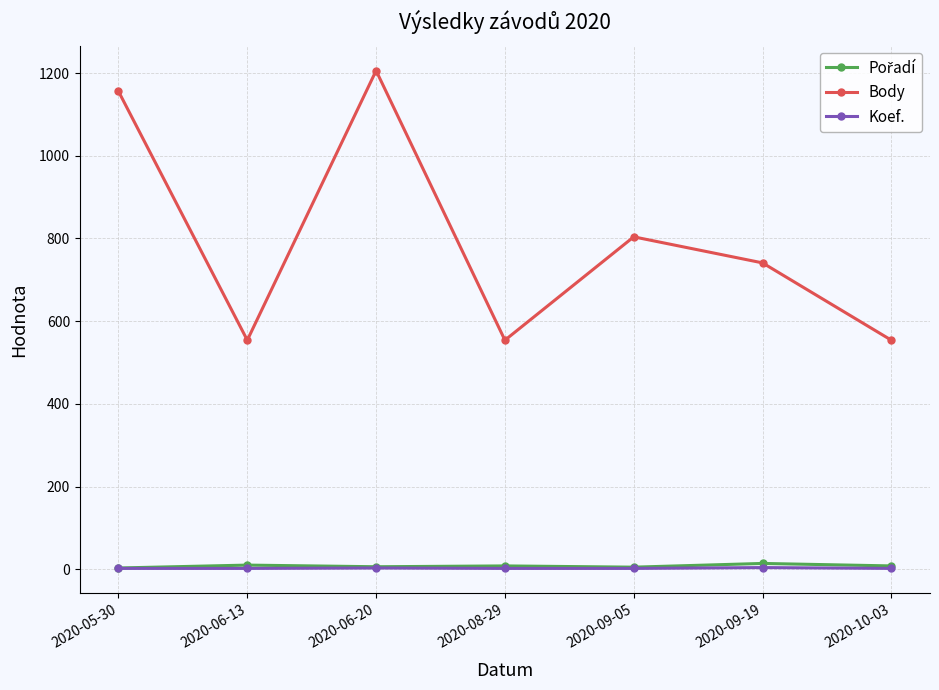

What is the difference between the Body values at 2020-09-19 and 2020-10-03?

187